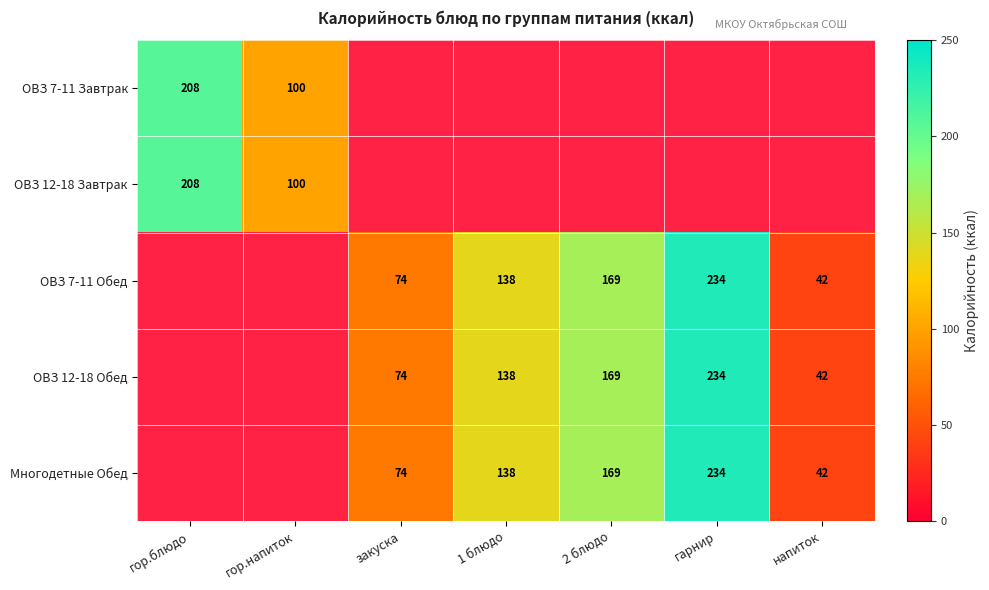

Is it true that ОВЗ 7-11 Обед equals 74 at закуска?

True